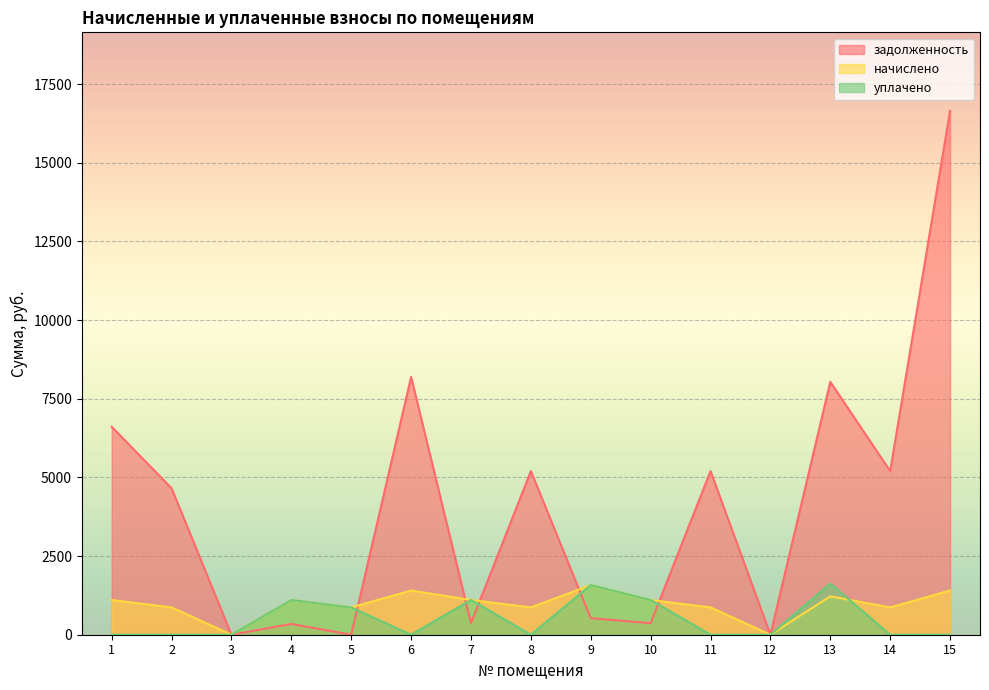

What is the total value across all series at 7?

2574.7